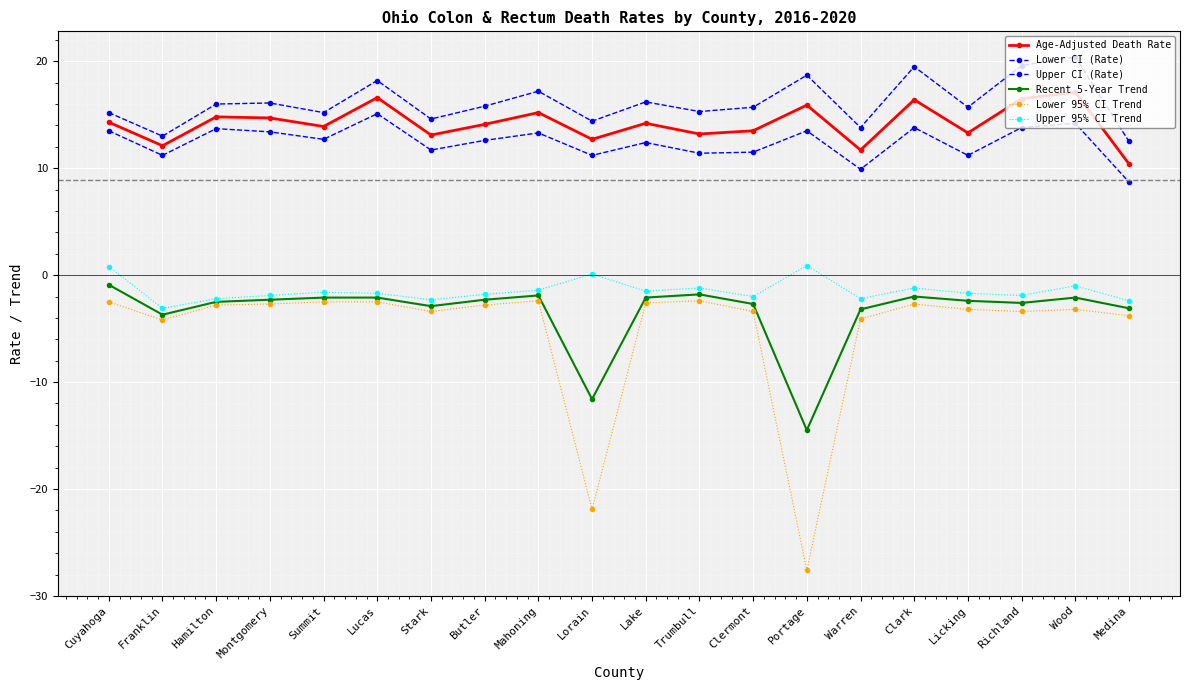

List the labels in order of Upper 95% CI Trend value, largest first.

Portage, Cuyahoga, Lorain, Wood, Trumbull, Clark, Mahoning, Lake, Summit, Lucas, Licking, Butler, Montgomery, Richland, Clermont, Hamilton, Warren, Stark, Medina, Franklin